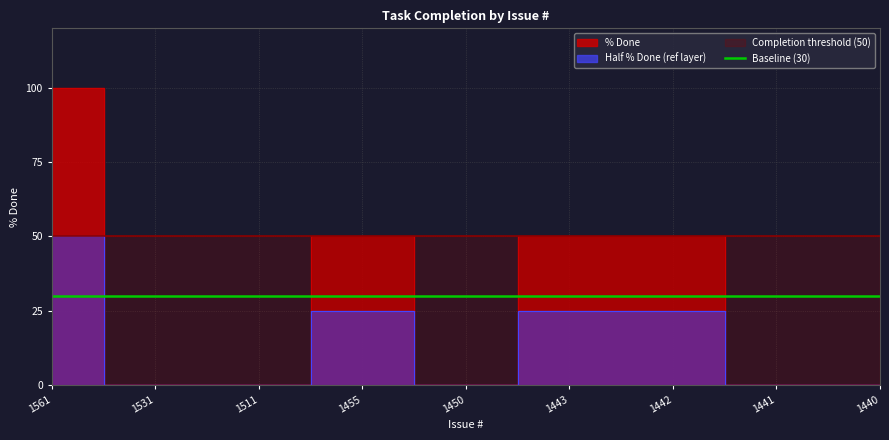

List the labels in order of value, smallest first.

1531, 1511, 1450, 1441, 1440, 1455, 1443, 1442, 1561